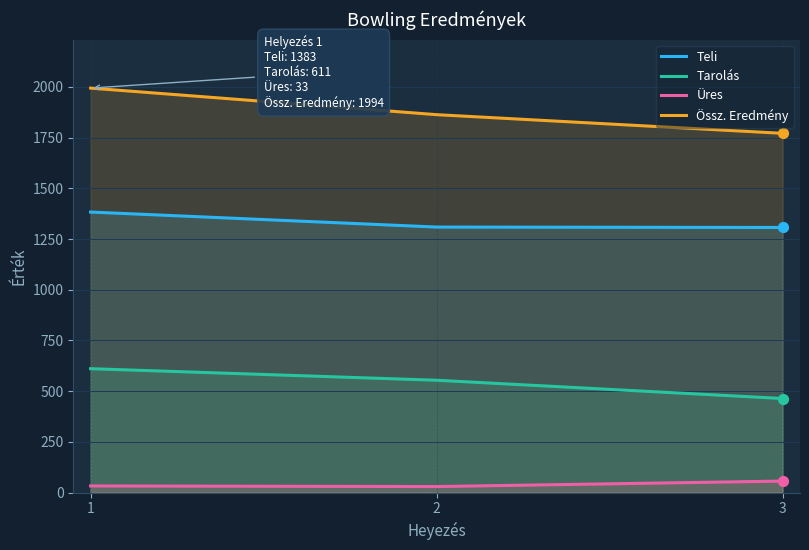

Is the value of Teli at 1 greater than the value of Tarolás at 2?

Yes